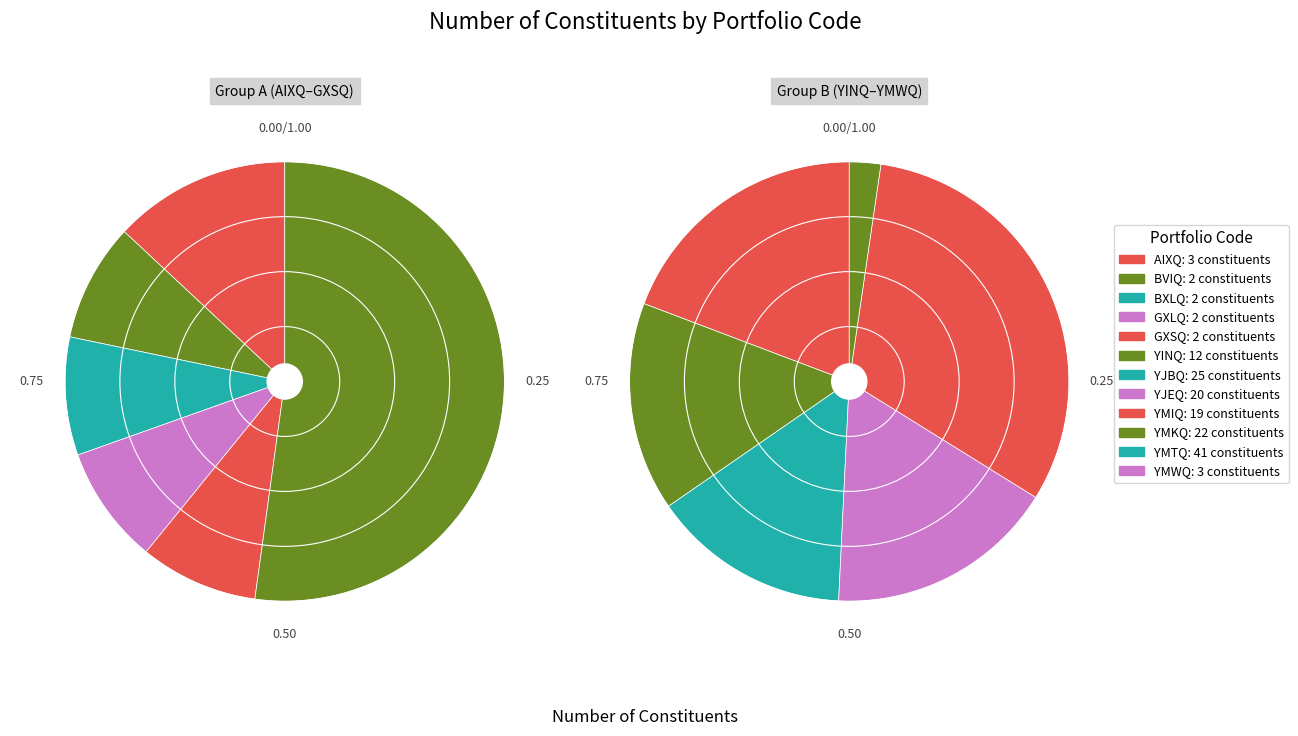

What portion of the pie excludes GXLQ?

98.7%